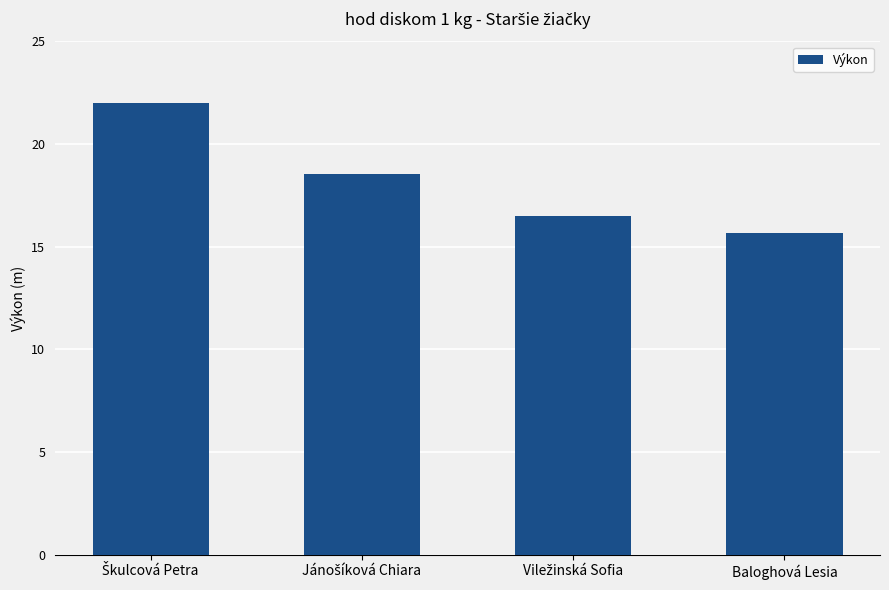

True or false: the data shows 27.4 at Baloghová Lesia.

False